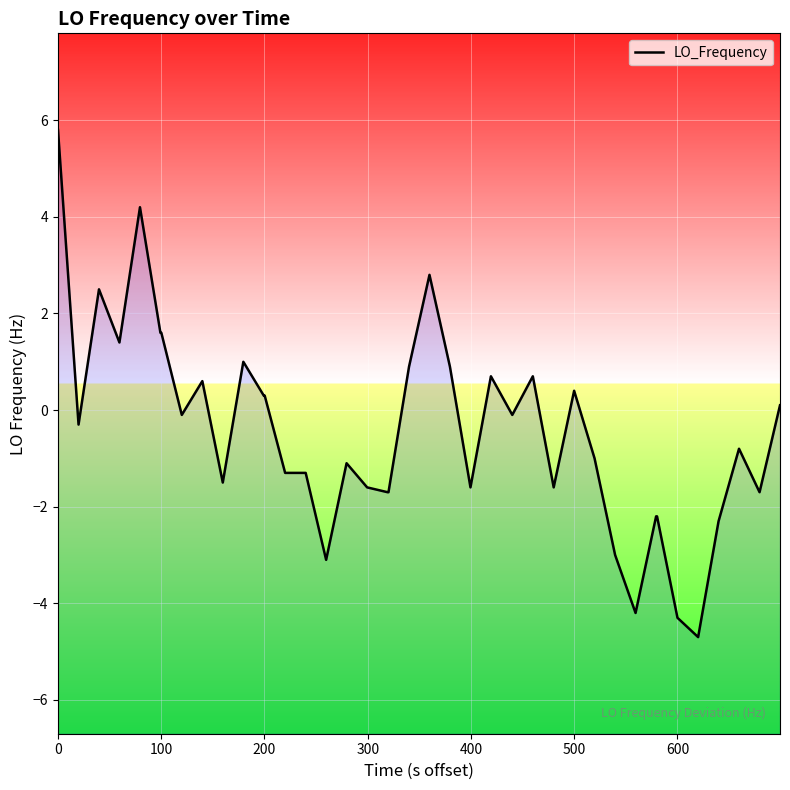

How many lines are shown in the chart?

1